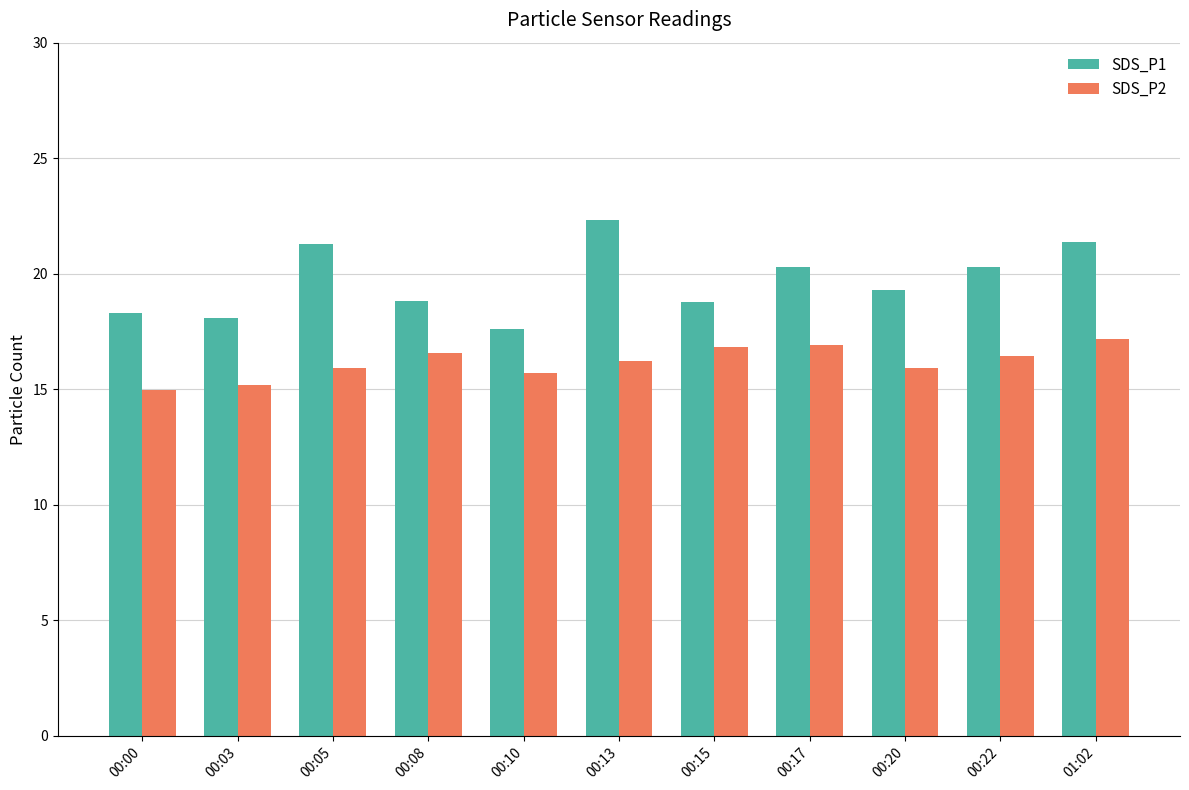

The SDS_P2 series shows 16.4 at 00:22. True or false?

True